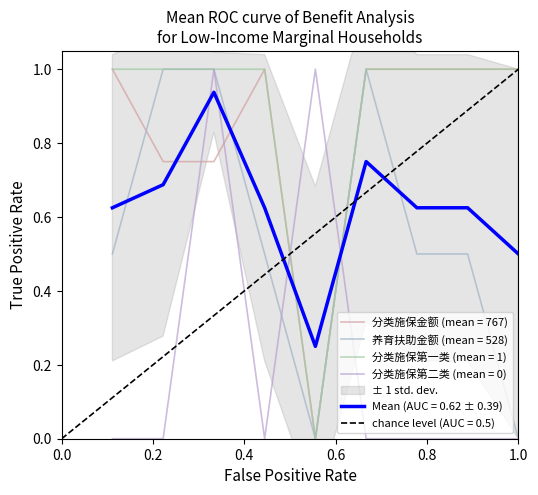

What is the difference between the highest and lowest values at 3?

0.3